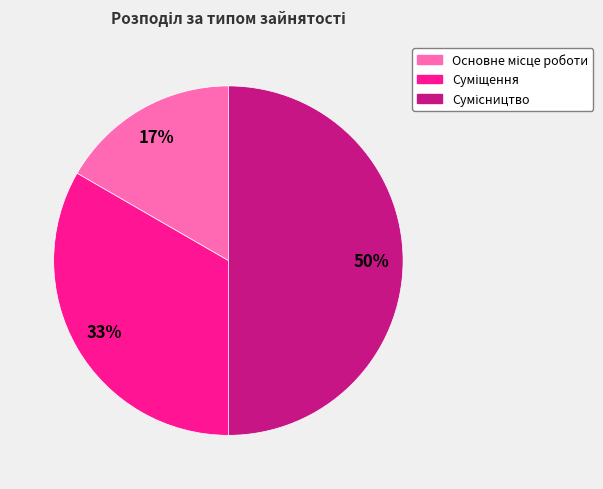

To the nearest percent, what is the average slice percentage?

33%